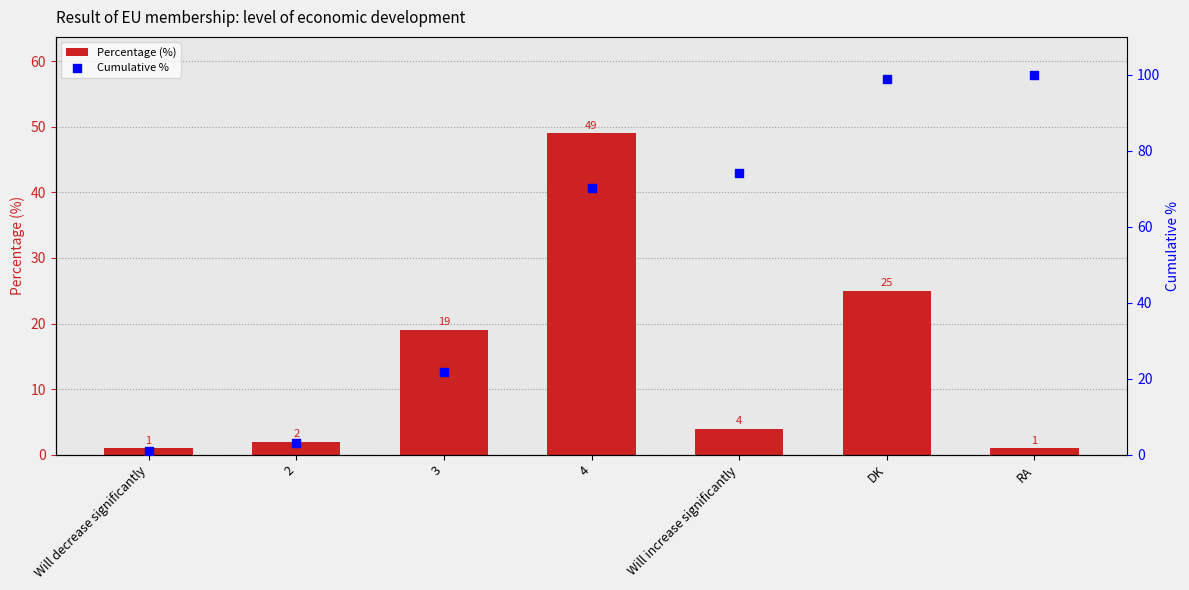

Which series contains the highest Y value?

Cumulative %